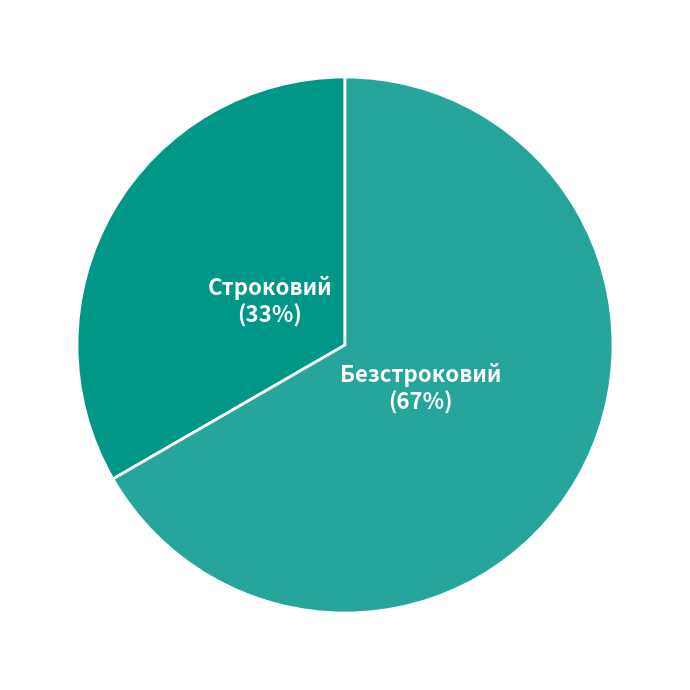

Which category has the smallest portion of the pie?

Строковий